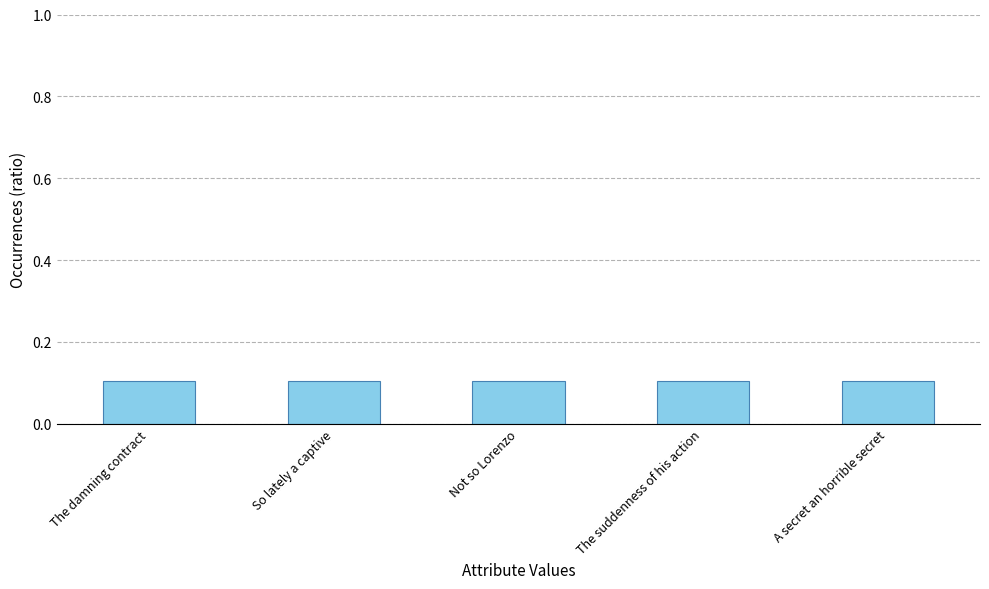

What is the sum of all values?

0.5